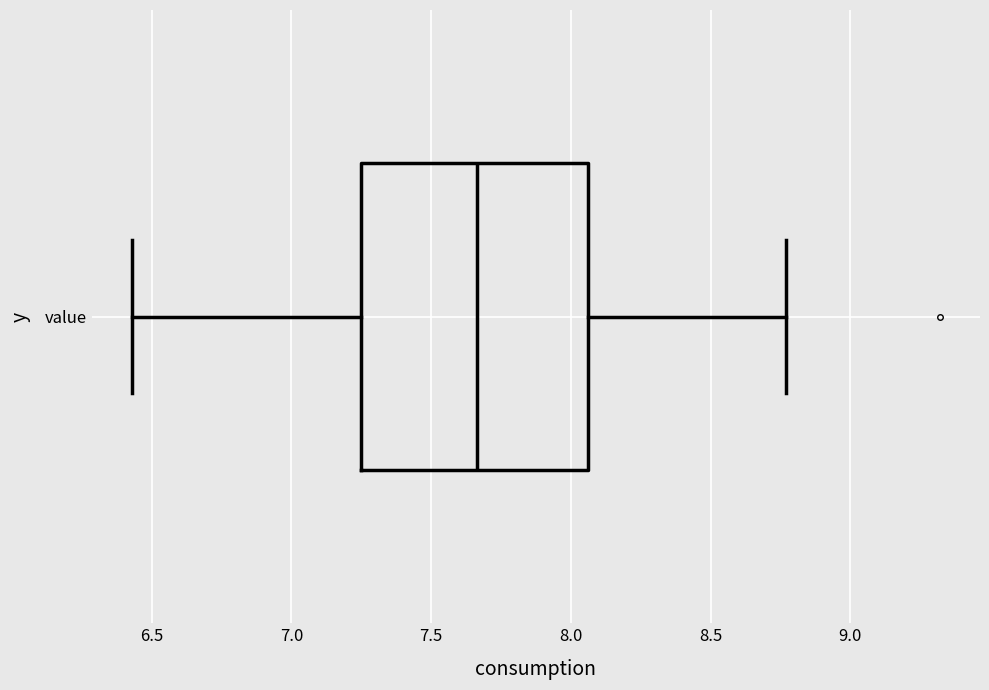

Read this box plot against the x-axis: the position of the median line, the range covered by the box, and the ends of both whiskers. The values are not printed on the chart, so give them approximately, as read against the axis.

median 7.65, box 7.25 to 8.05, whiskers 6.45 to 8.75